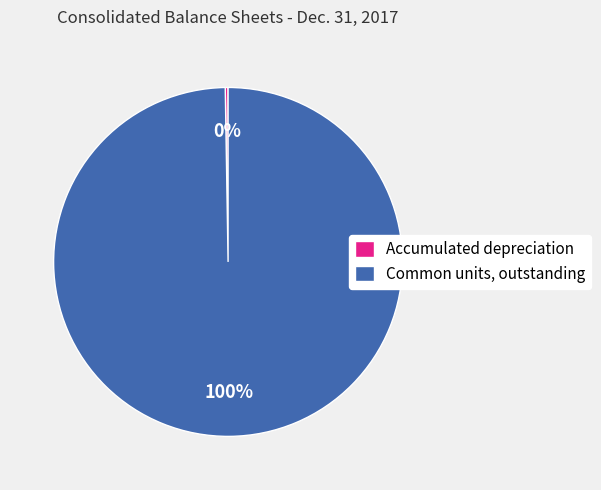

Which category has the biggest portion of the pie?

Common units, outstanding